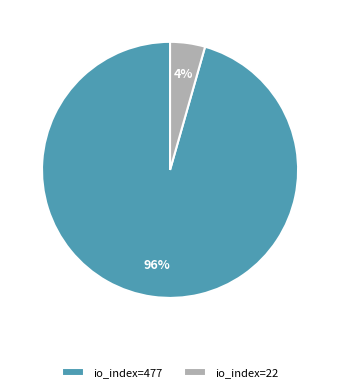

To the nearest percent, what is the combined percentage of io_index=22 and io_index=477?

100%